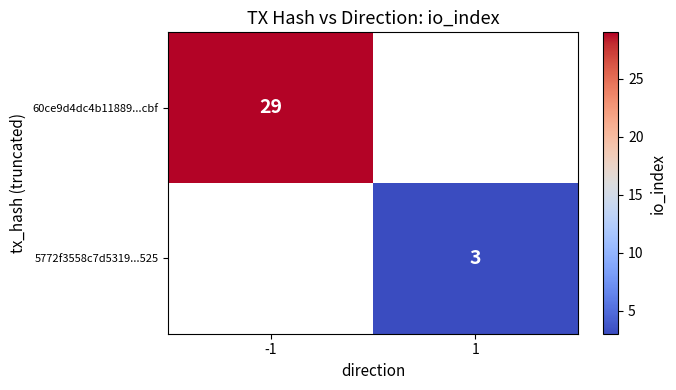

Is it true that 60ce9d4dc4b11889...cbf equals 29 at -1?

True